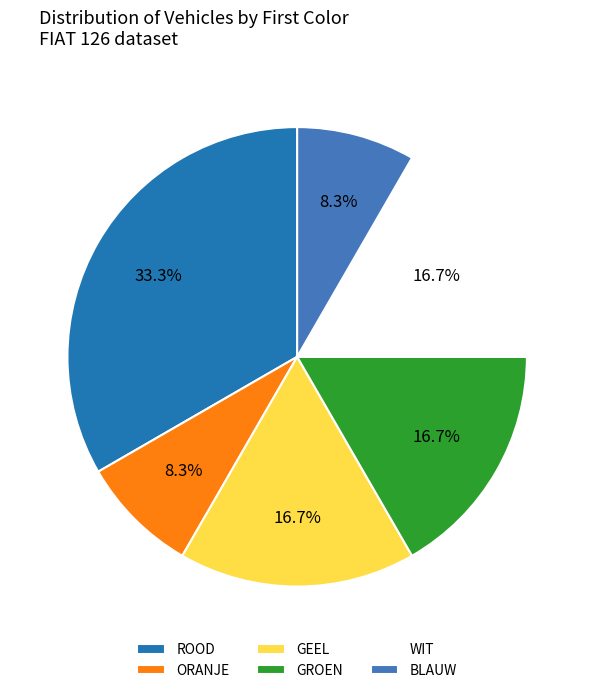

Does any single category account for the majority?

No